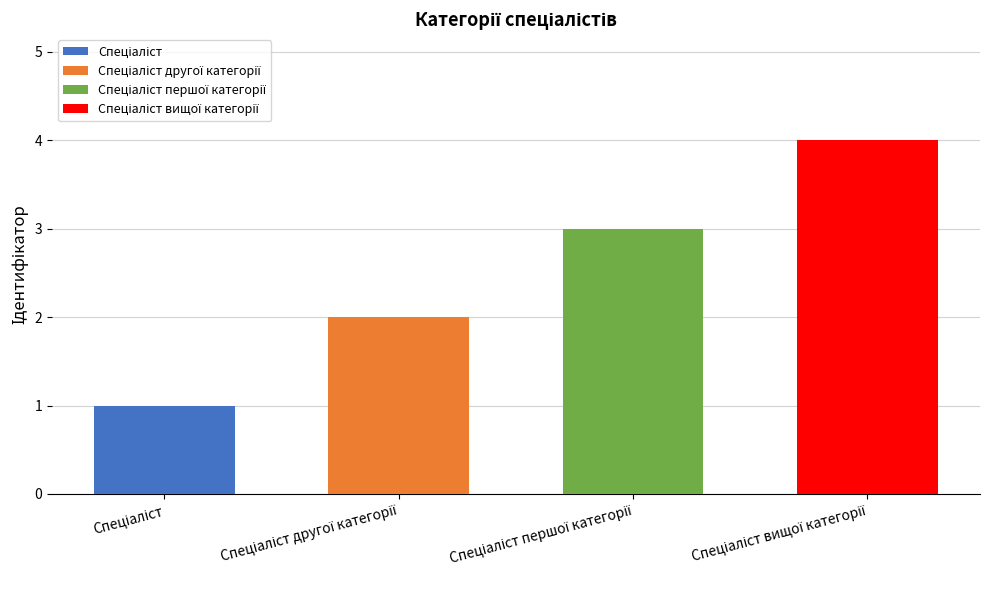

What position from the right is Спеціаліст другої категорії?

3